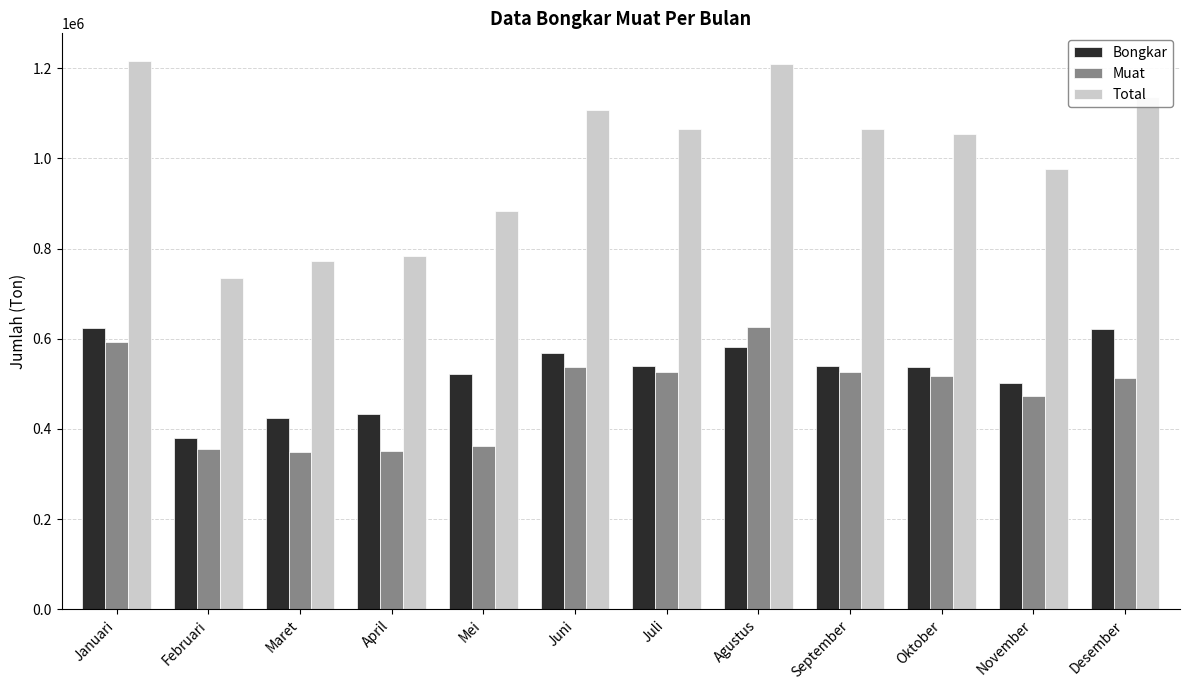

Which series has the largest total across all categories?

Total